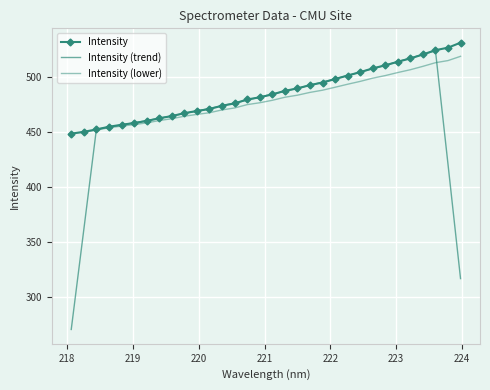

Which series has the largest range (max minus min)?

Intensity (trend)